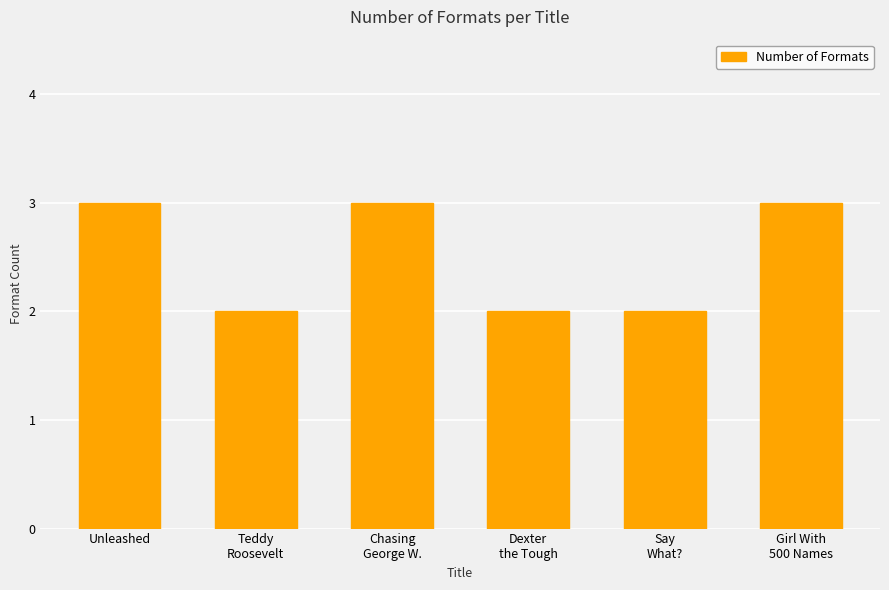

How many data points does each series have?

6